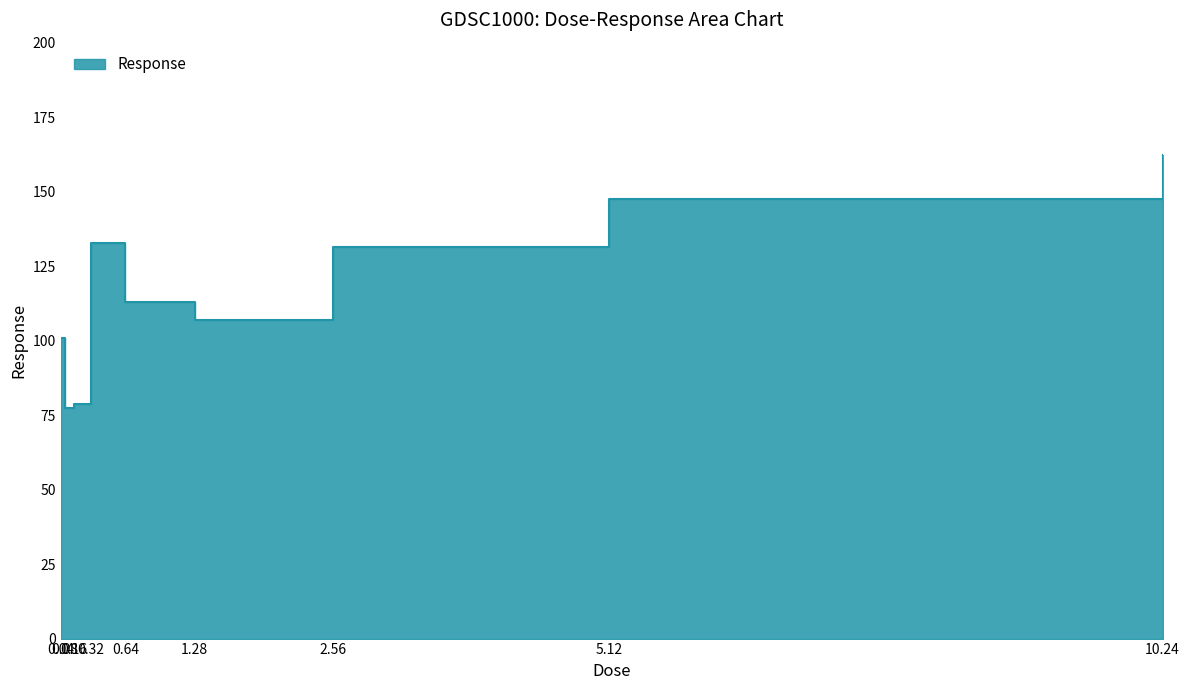

What position from the right is 0.64?

5